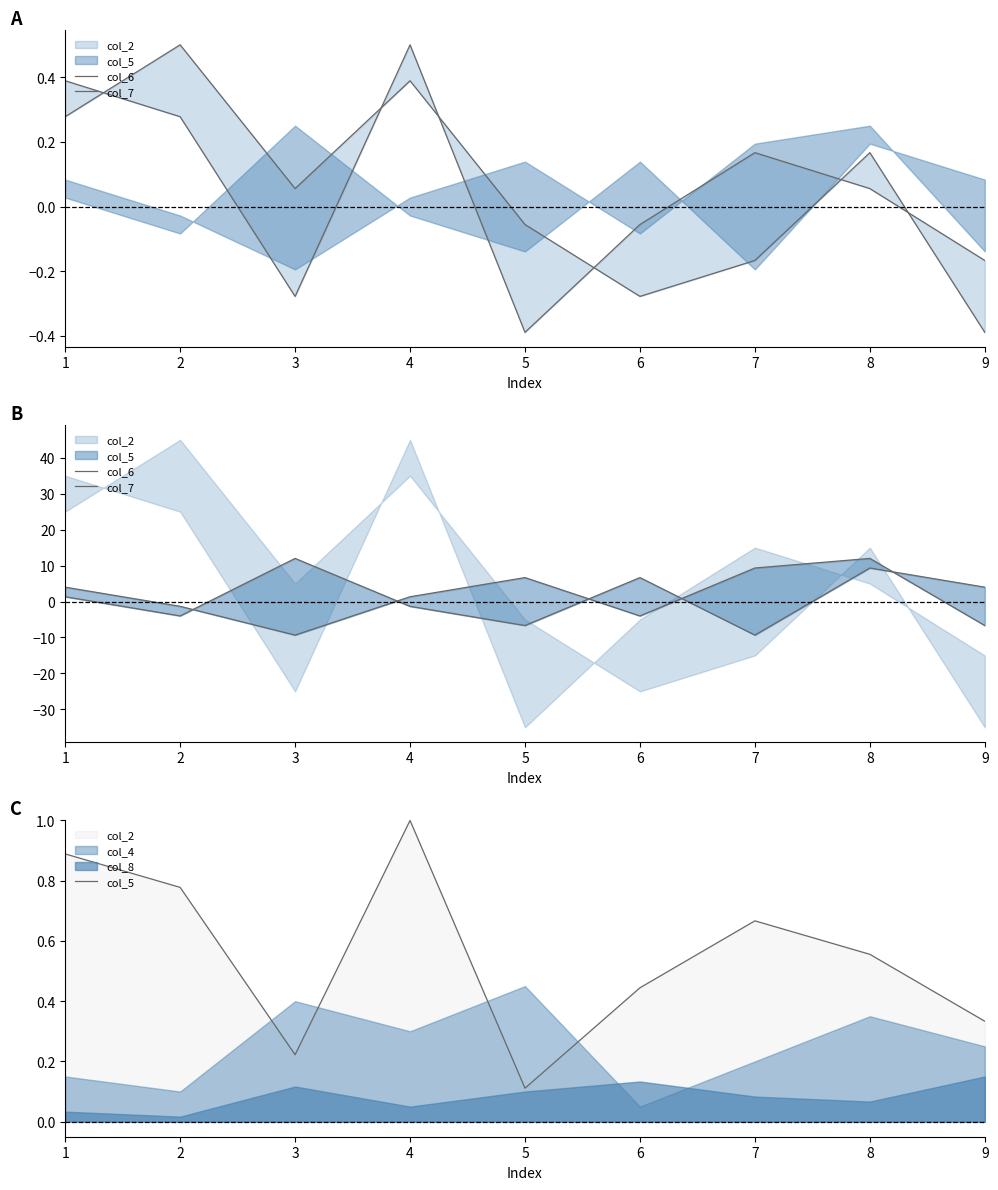

Where do col_5 and col_7 first cross each other?

1 and 2